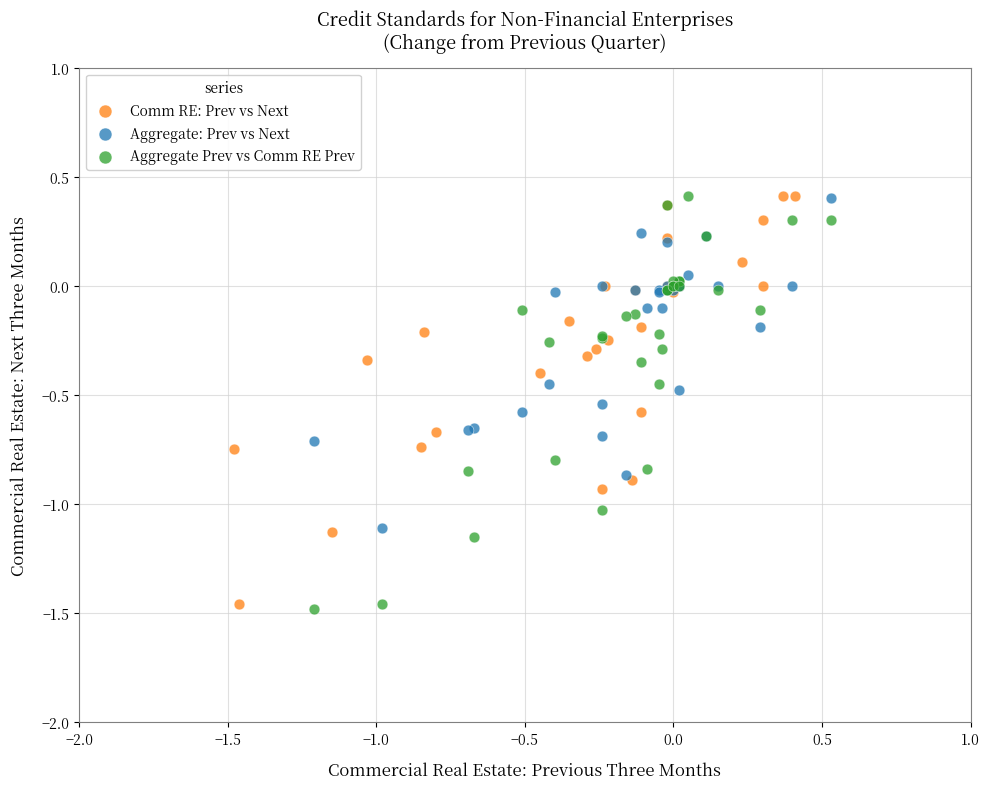

What are all the series names shown in the legend?

Comm RE: Prev vs Next, Aggregate: Prev vs Next, Aggregate Prev vs Comm RE Prev